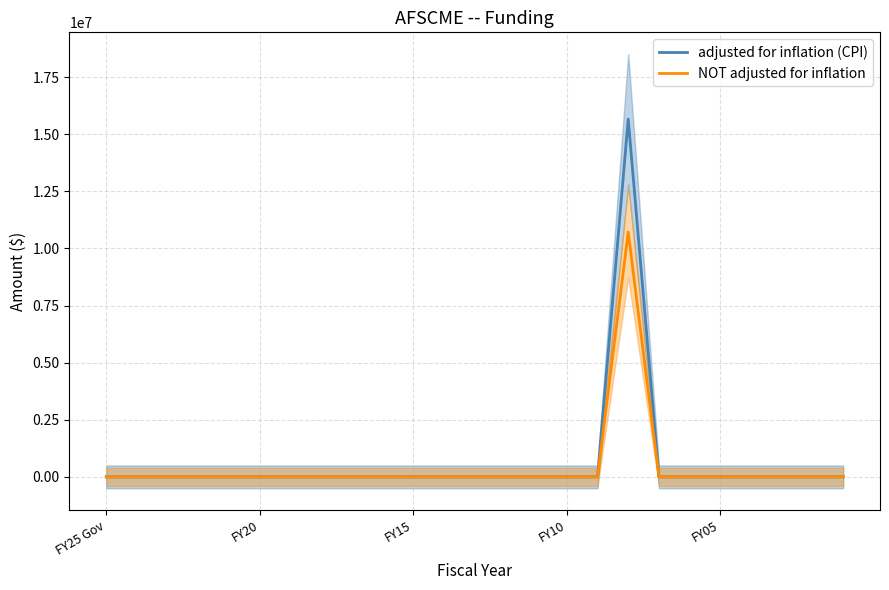

Where is NOT adjusted for inflation nearest to the value 5358279?

FY25 Gov